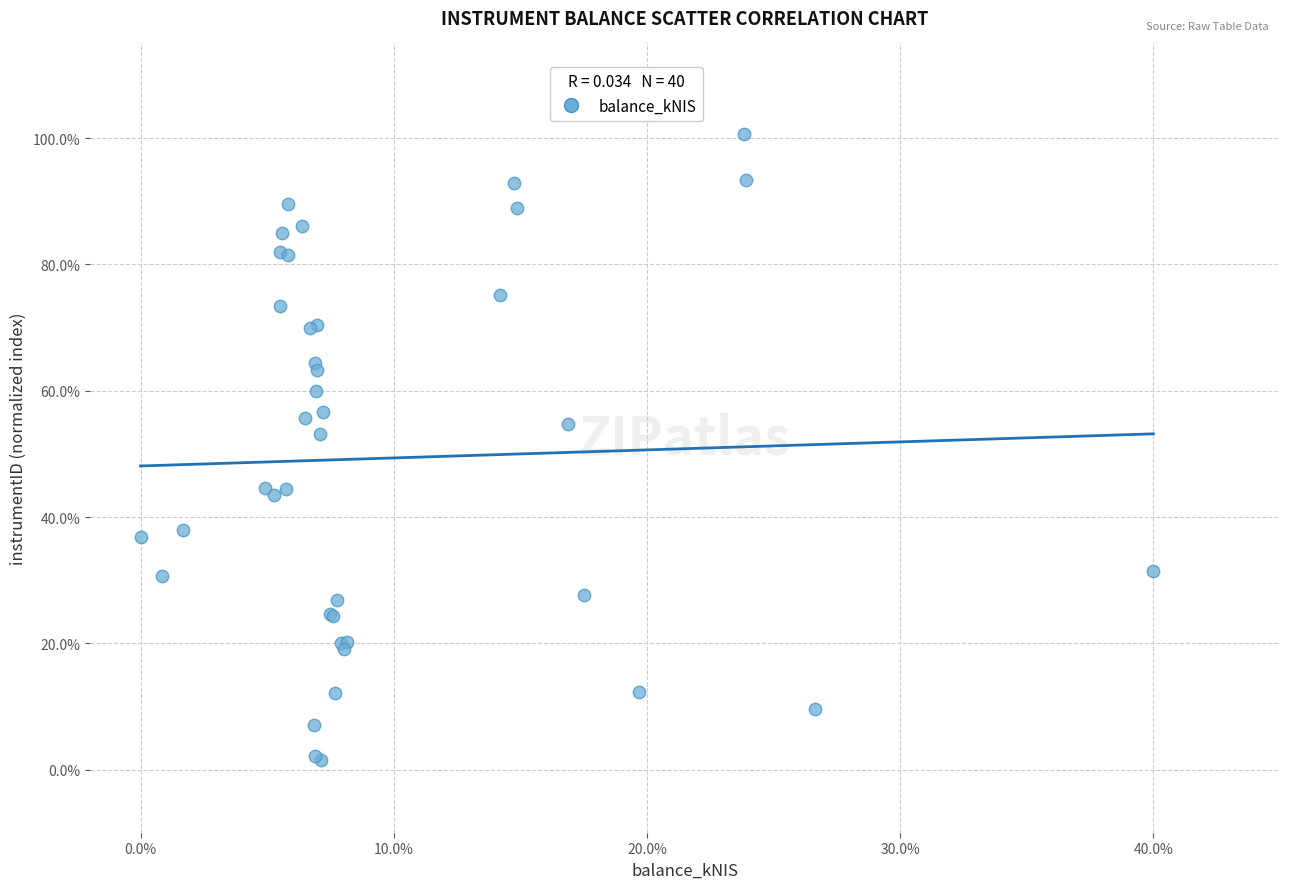

What Y value in the scatter plot is closest to 51?

53.2